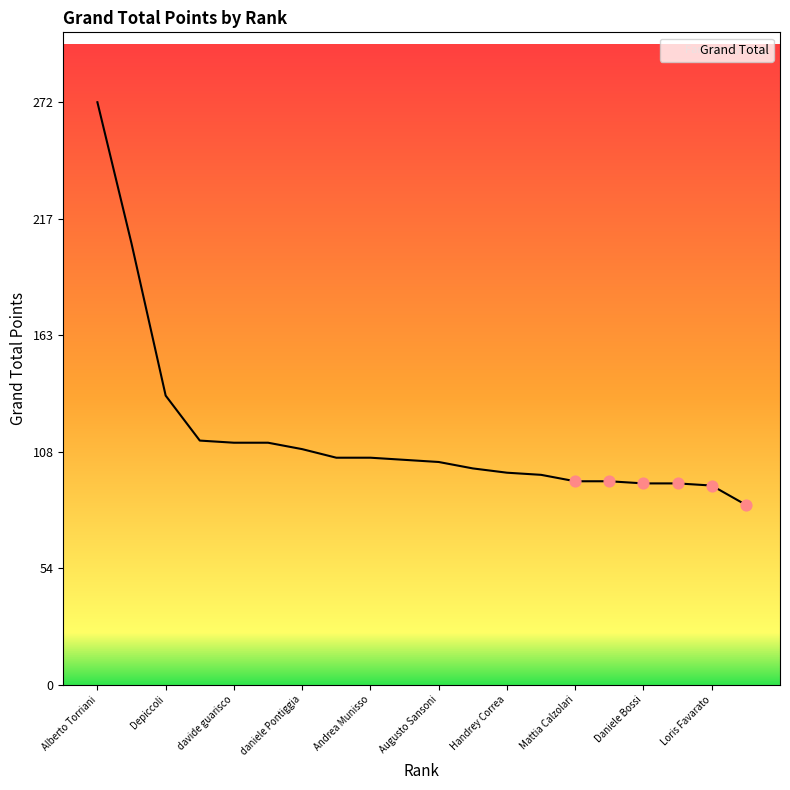

What is the smallest value displayed?

84